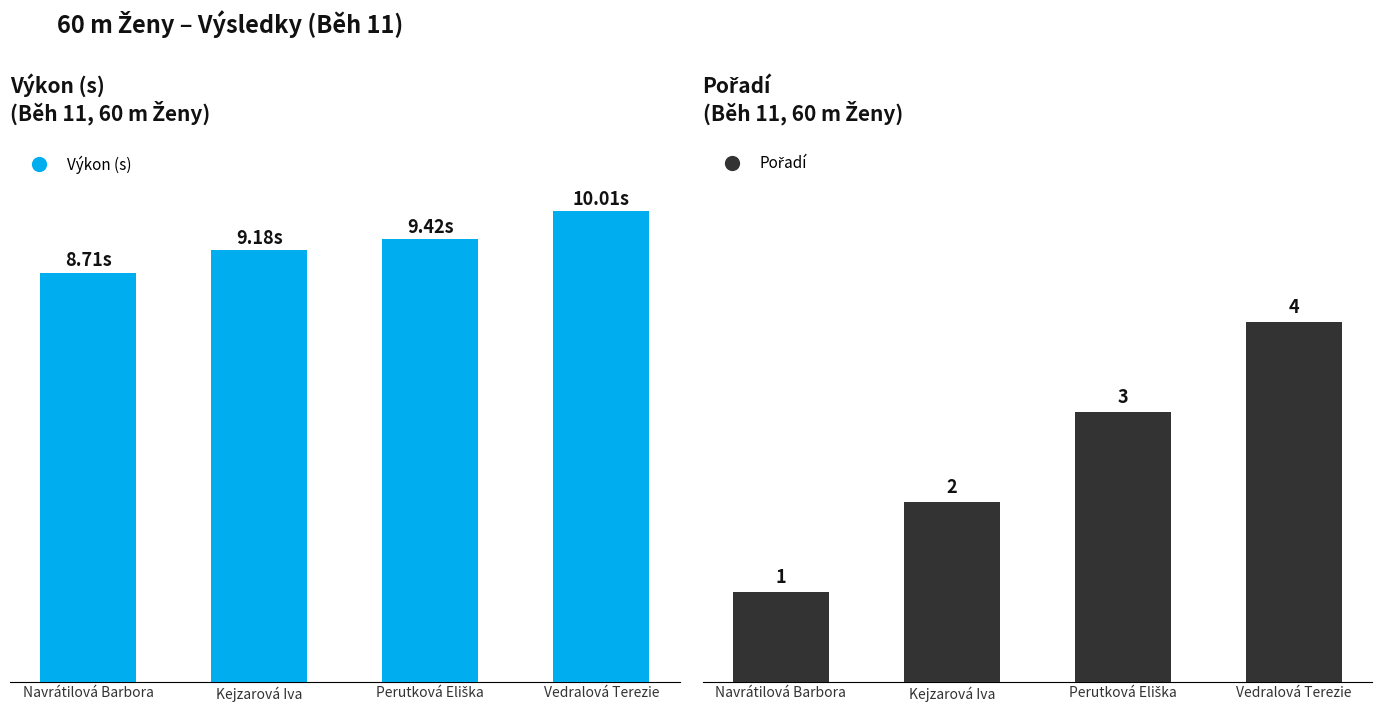

Is it true that Pořadí equals 1.3 at Perutková Eliška?

False